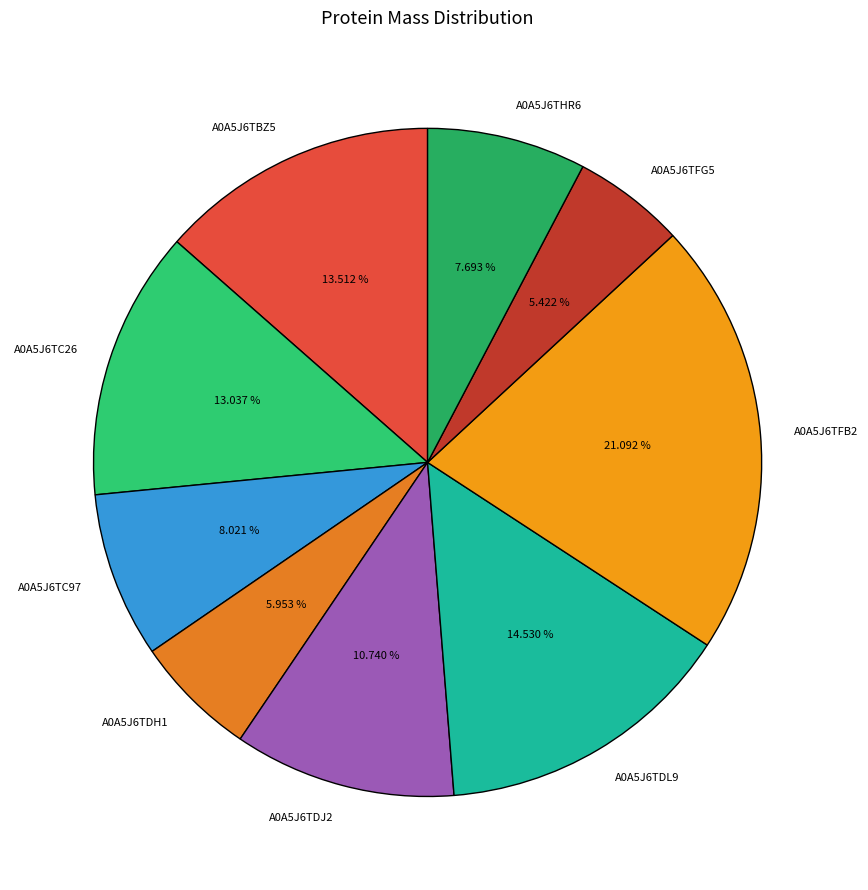

To the nearest percent, what percentage of the pie is A0A5J6TDH1?

6%